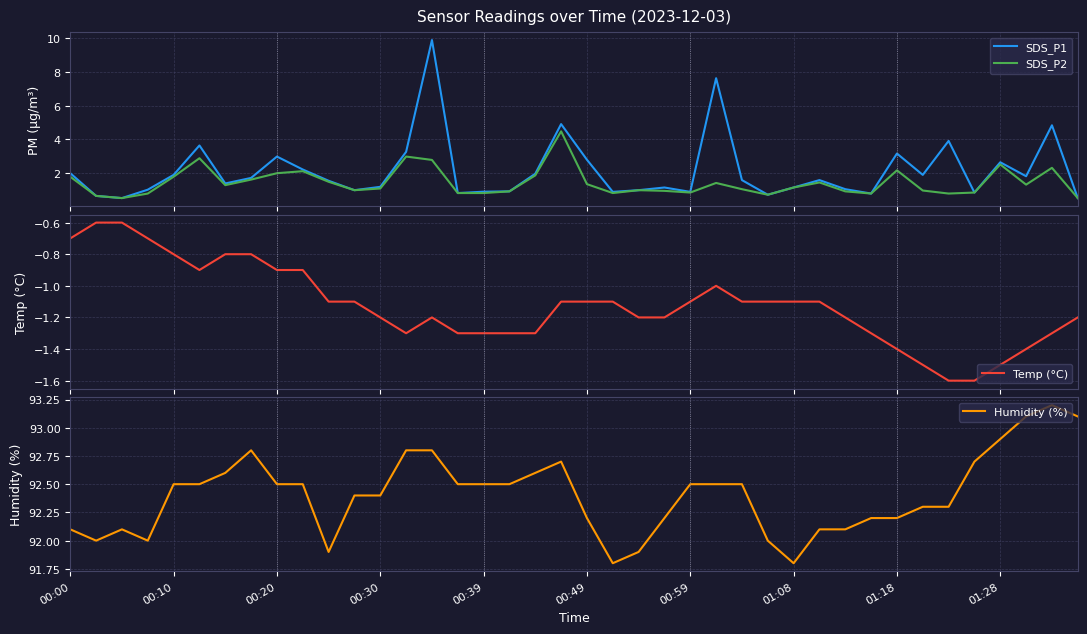

What is the minimum value for SDS_P1?

0.5